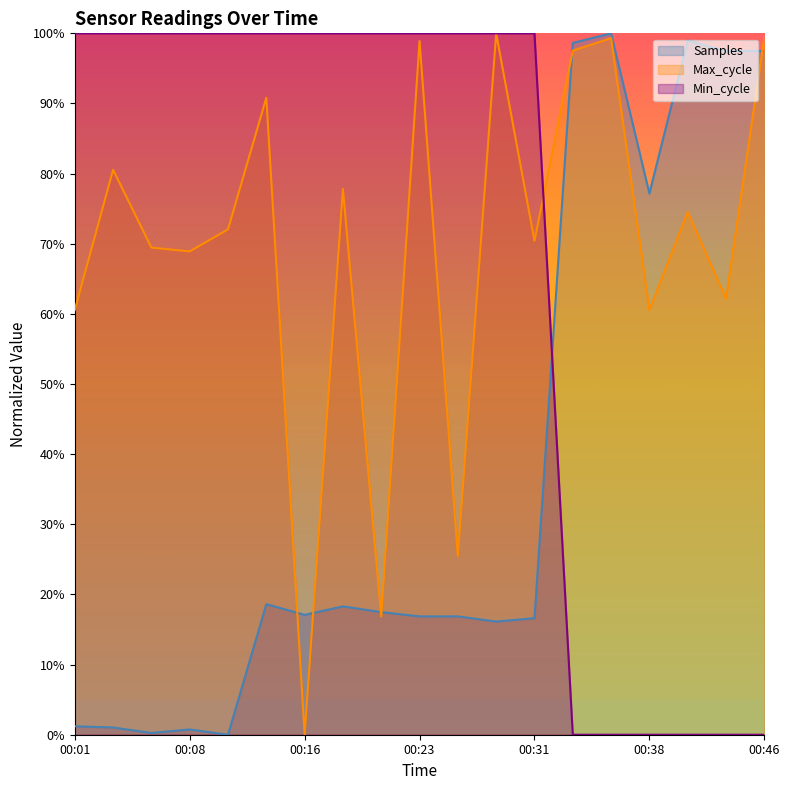

Between 00:06 and 00:26, which series saw the biggest shift?

Max_cycle